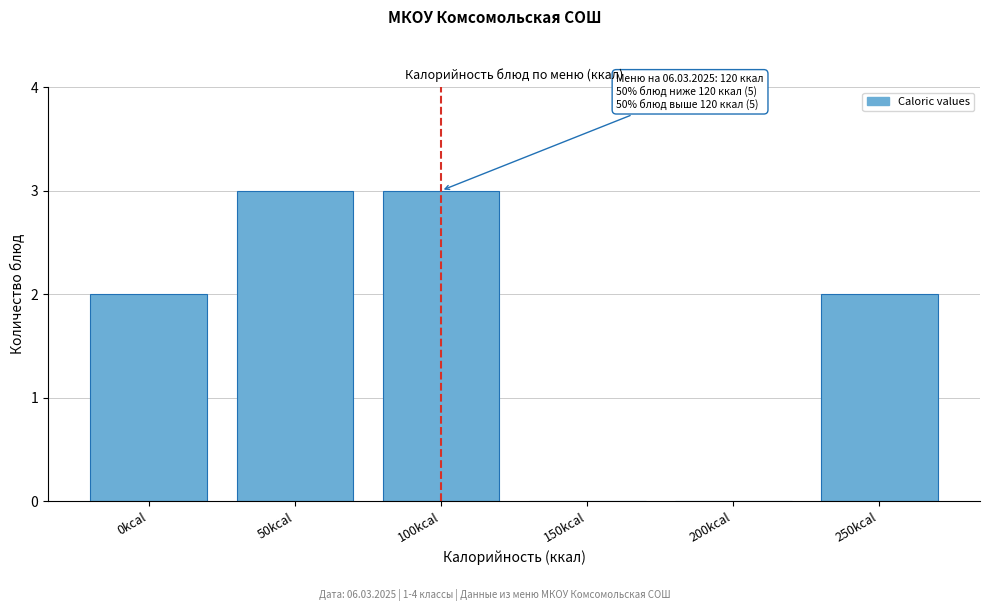

Reading left to right, extract all data points from this chart.

0kcal=2	50kcal=3	100kcal=3	150kcal=0	200kcal=0	250kcal=2